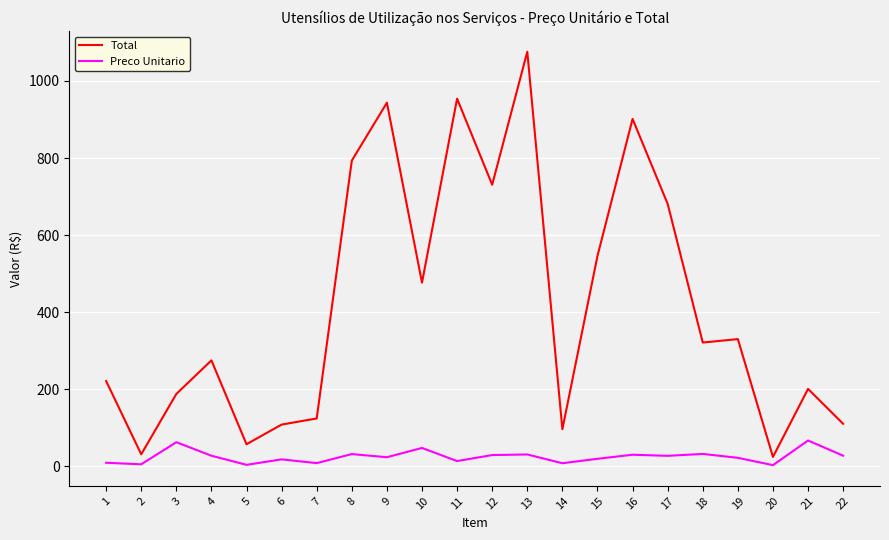

What is the spread (max minus min) of values at 20?

21.3